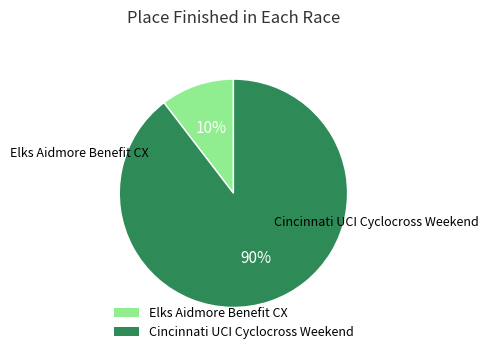

Is there any slice that represents more than half of the pie?

Yes